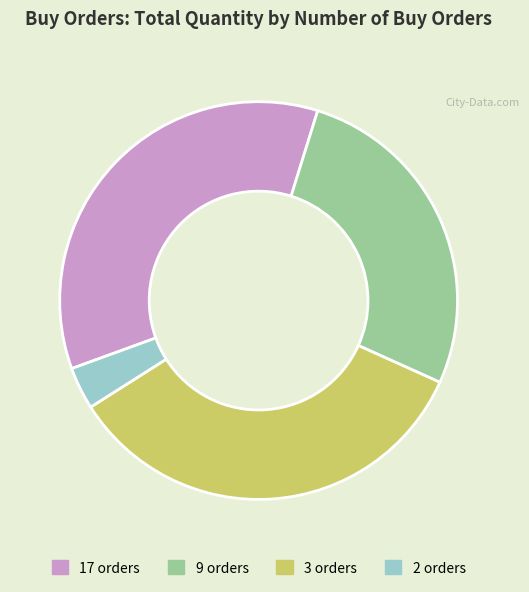

How many segments does this pie chart have?

4